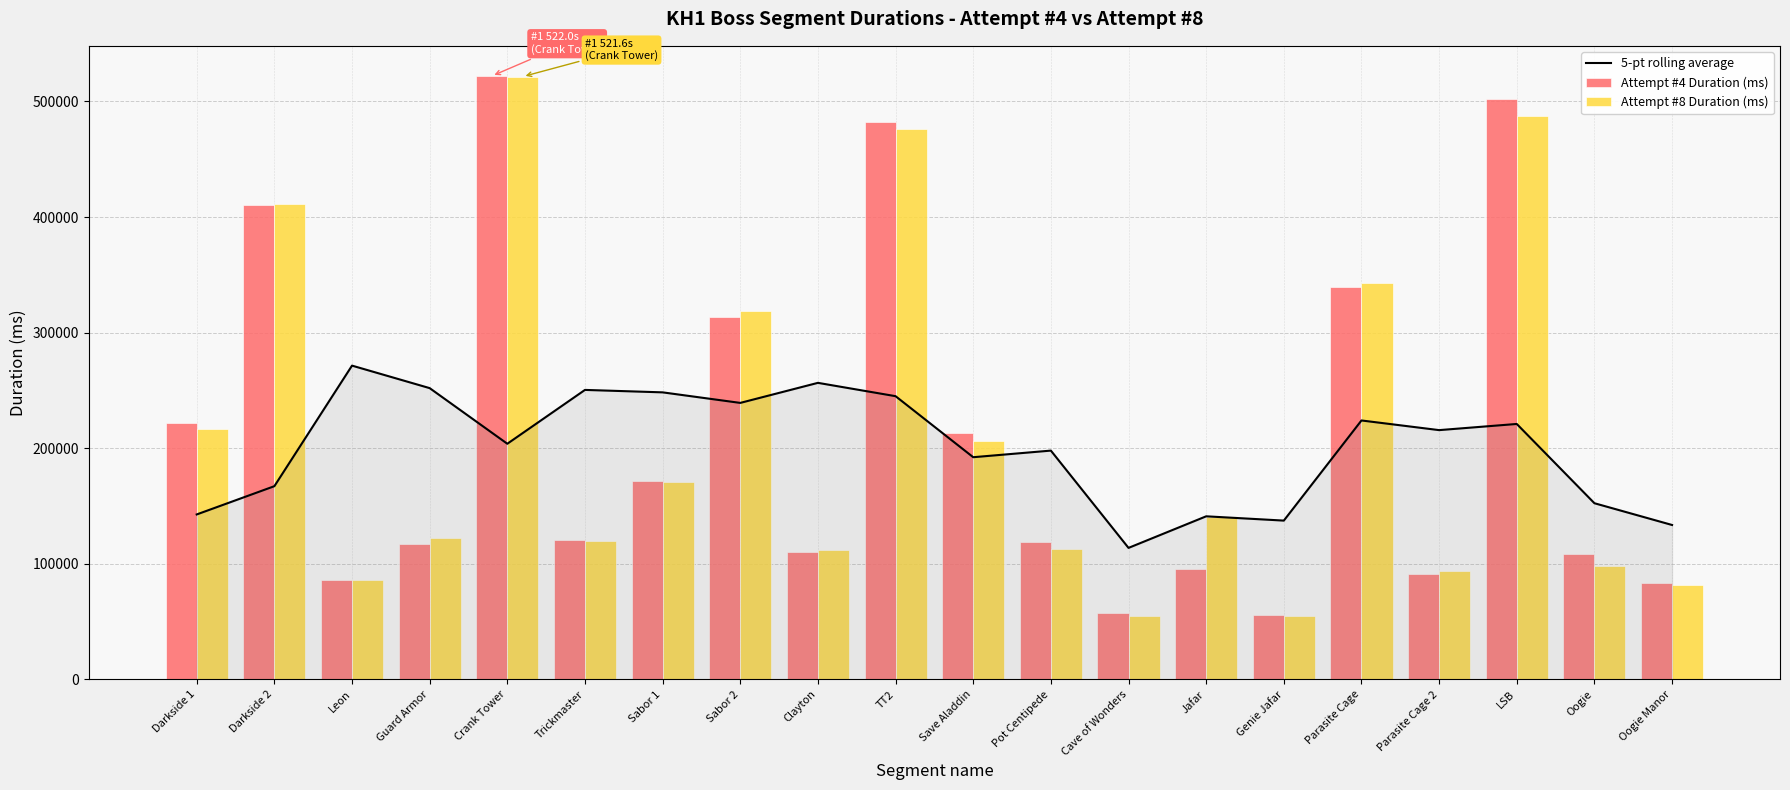

Reading left to right, list all the values displayed in this chart.

5-pt rolling average: 142711.8	167164.4	271474.6	252007.2	203873.0	250460.2	248345.2	239219.0	256570.6	245036.2	192236.2	197953.0	113773.8	141100.4	137389.8	224026.6	215670.4	221002.2	152426.4	133599.6
Attempt #4 Duration (ms): 221986.0	410678.0	85774.0	117120.0	522047.0	120440.0	171759.0	313295.0	110544.0	482535.0	213400.0	118865.0	57350.0	95280.0	55488.0	339751.0	91008.0	501742.0	108295.0	83056.0
Attempt #8 Duration (ms): 216825.0	411030.0	85704.0	122263.0	521551.0	119488.0	170359.0	318640.0	111688.0	475920.0	206246.0	112687.0	54640.0	140272.0	55024.0	342879.0	94134.0	487824.0	98491.0	81683.0